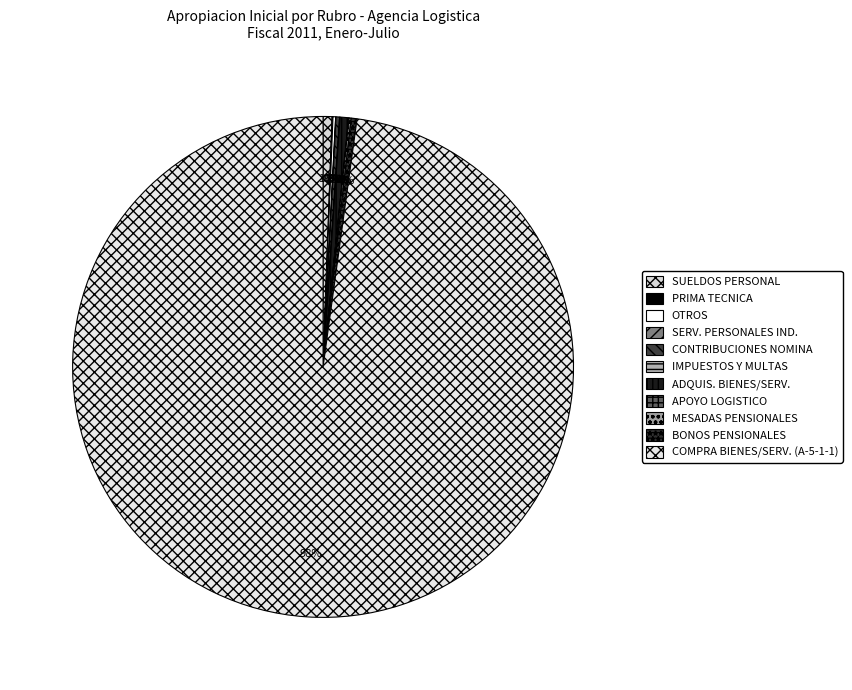

Count the number of slices in the pie.

11